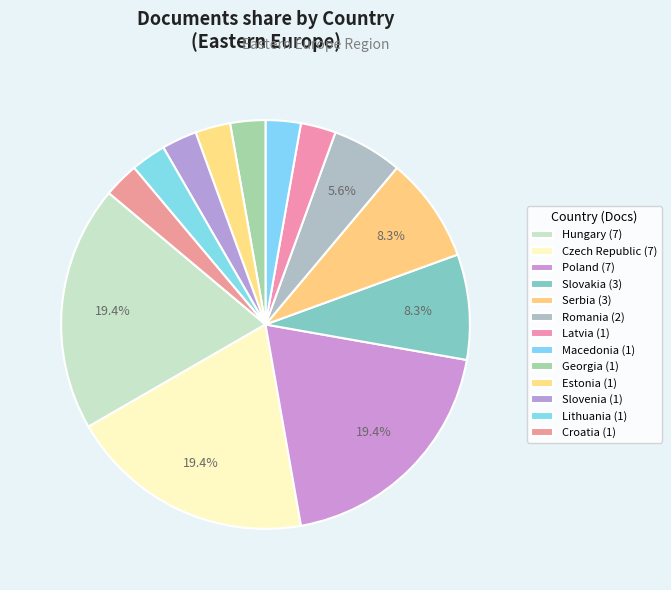

What is the ratio of the value at Croatia to the value at Slovenia?

1.0